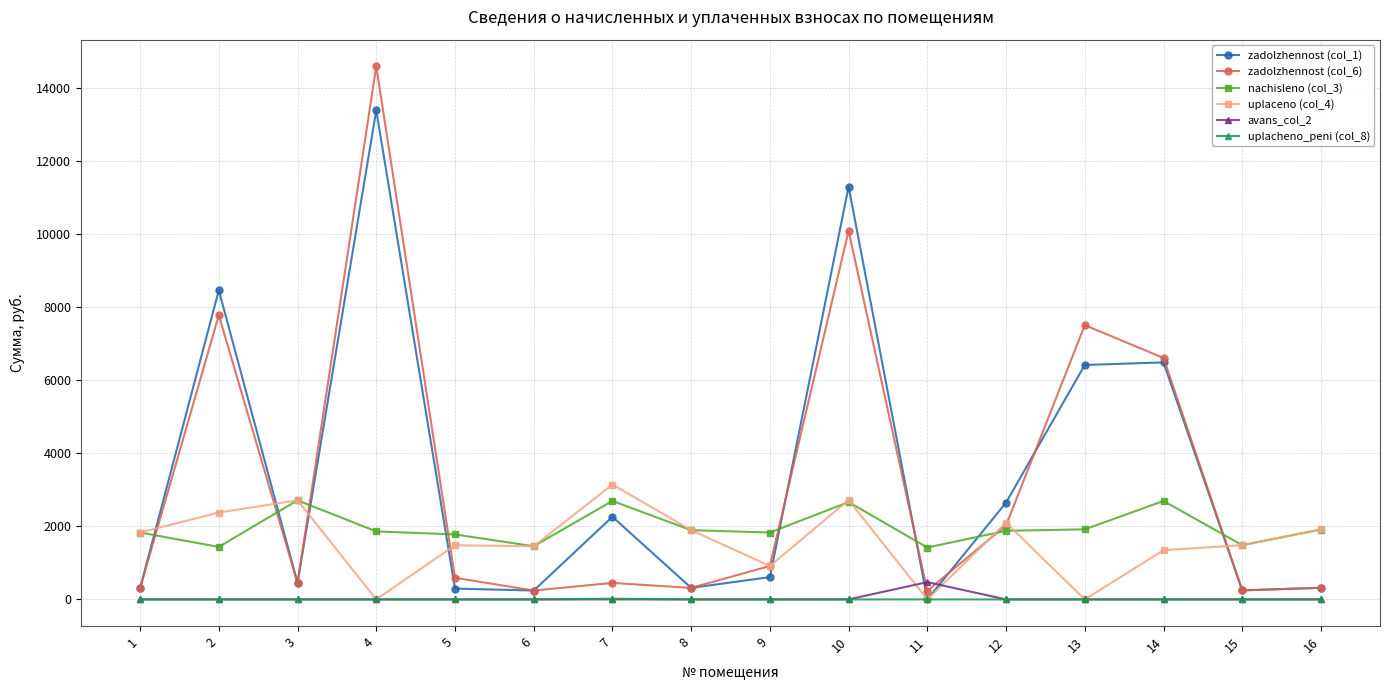

What is the maximum value shown in the chart?

14596.3